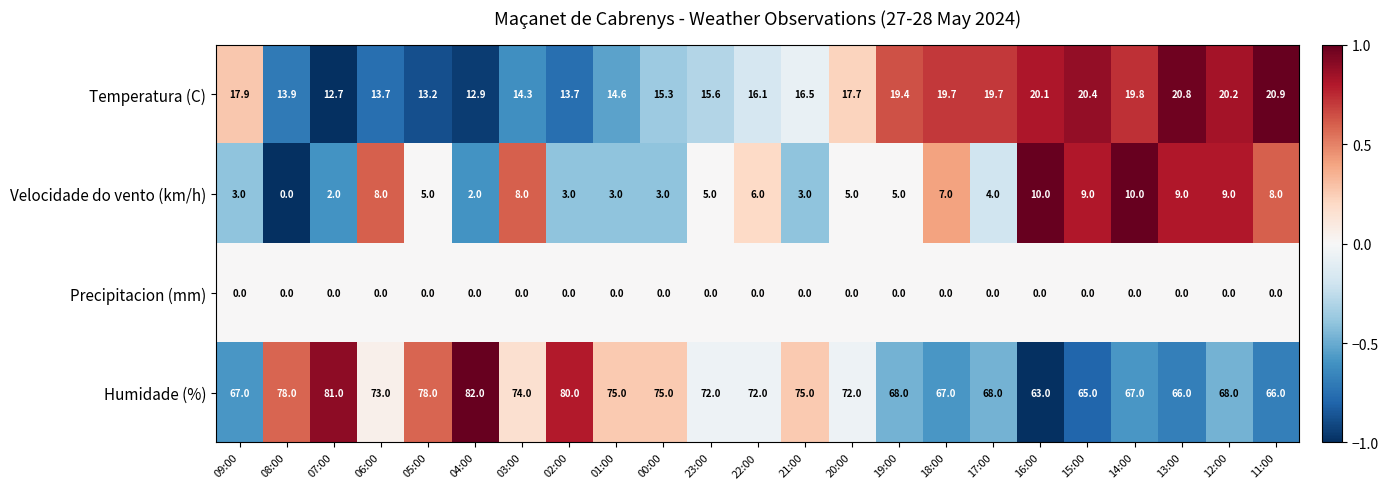

Which series changed the most between 09:00 and 15:00?

Velocidade do vento (km/h)